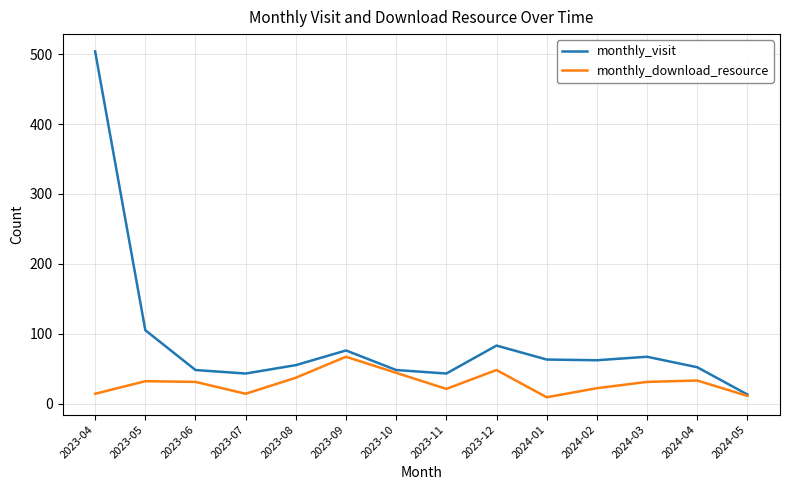

True or false: monthly_visit has more than 1 interior local peaks.

True